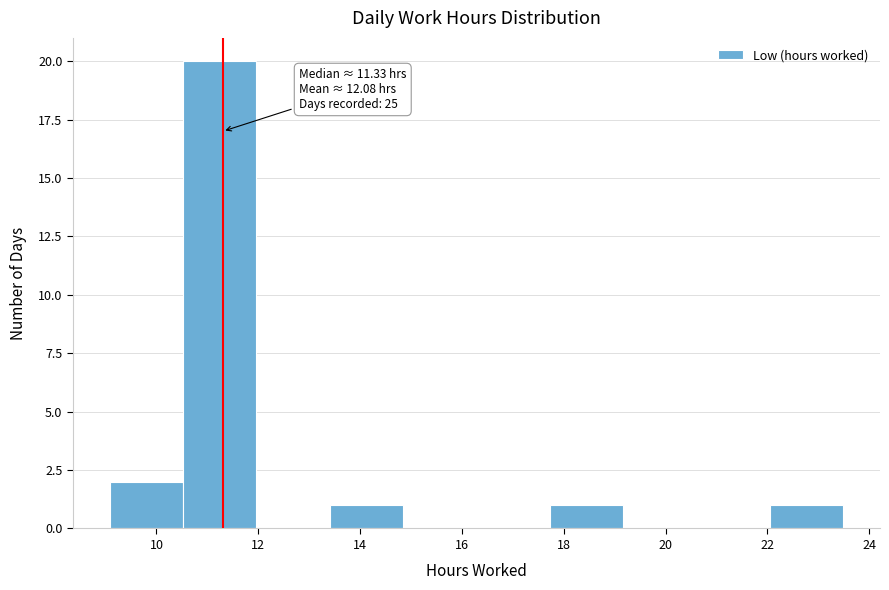

Over which range of the x-axis is the bar tallest?

10.6 to 12.0